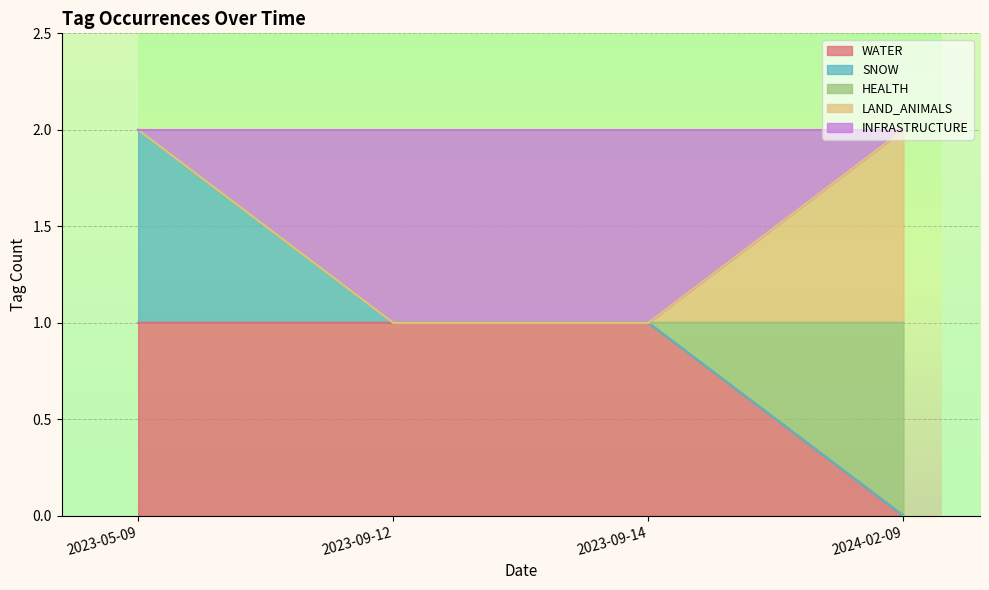

What is the difference between the highest and lowest values at 2024-02-09?

2